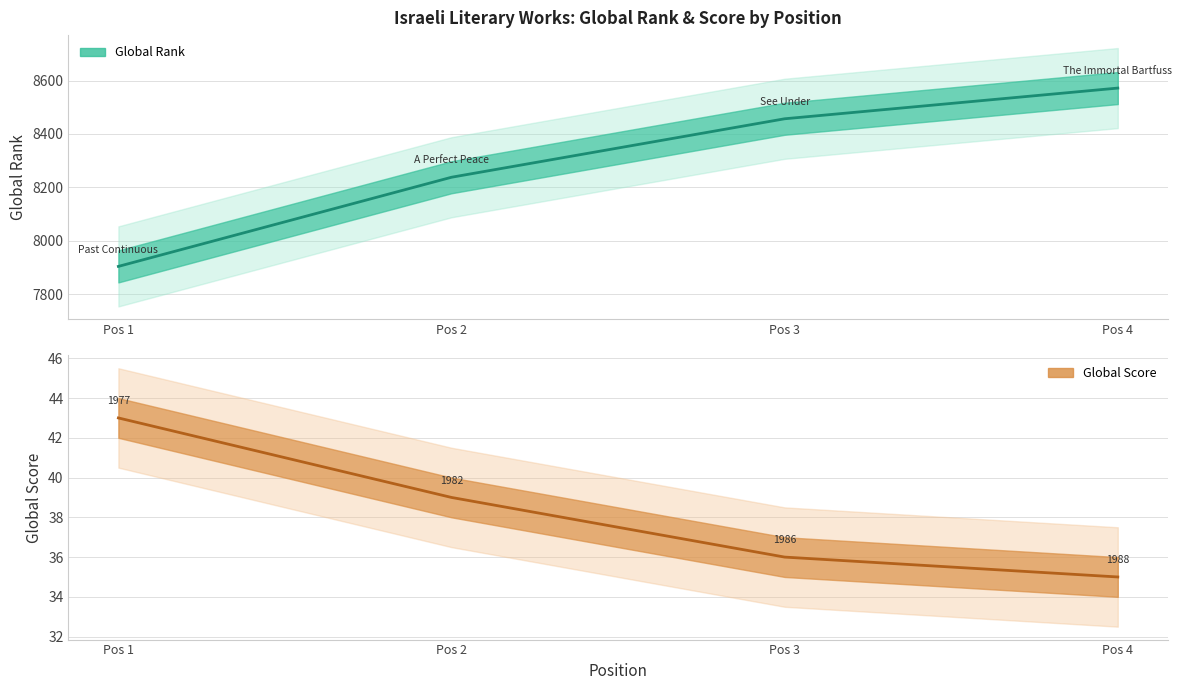

At how many categories does at least one series exceed 7577?

4